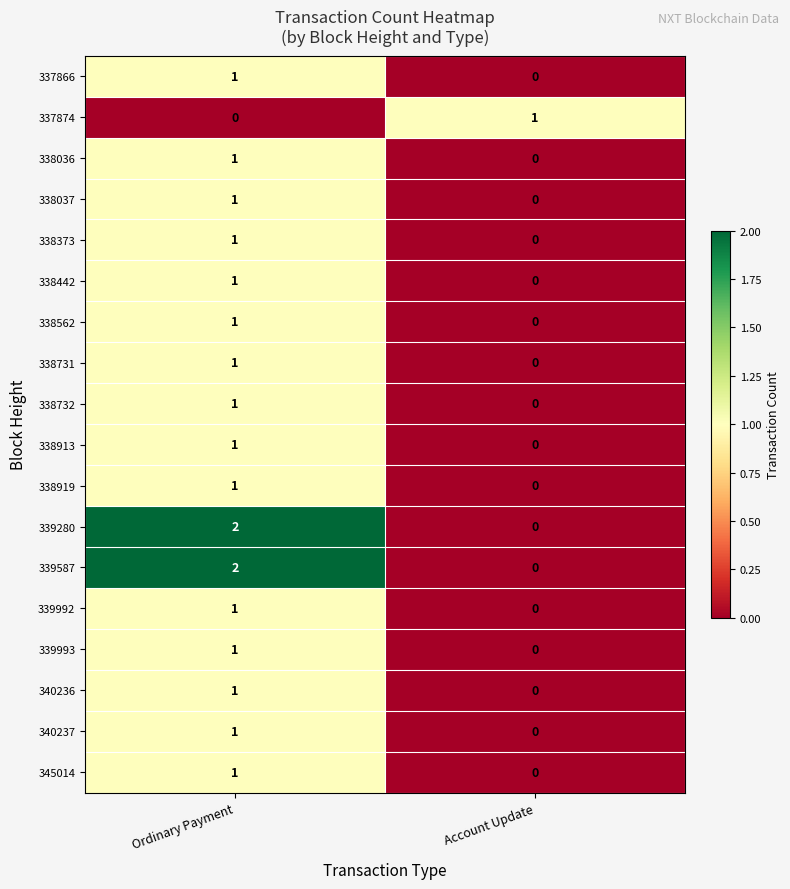

At which label is 338919 closest to 0?

Account Update